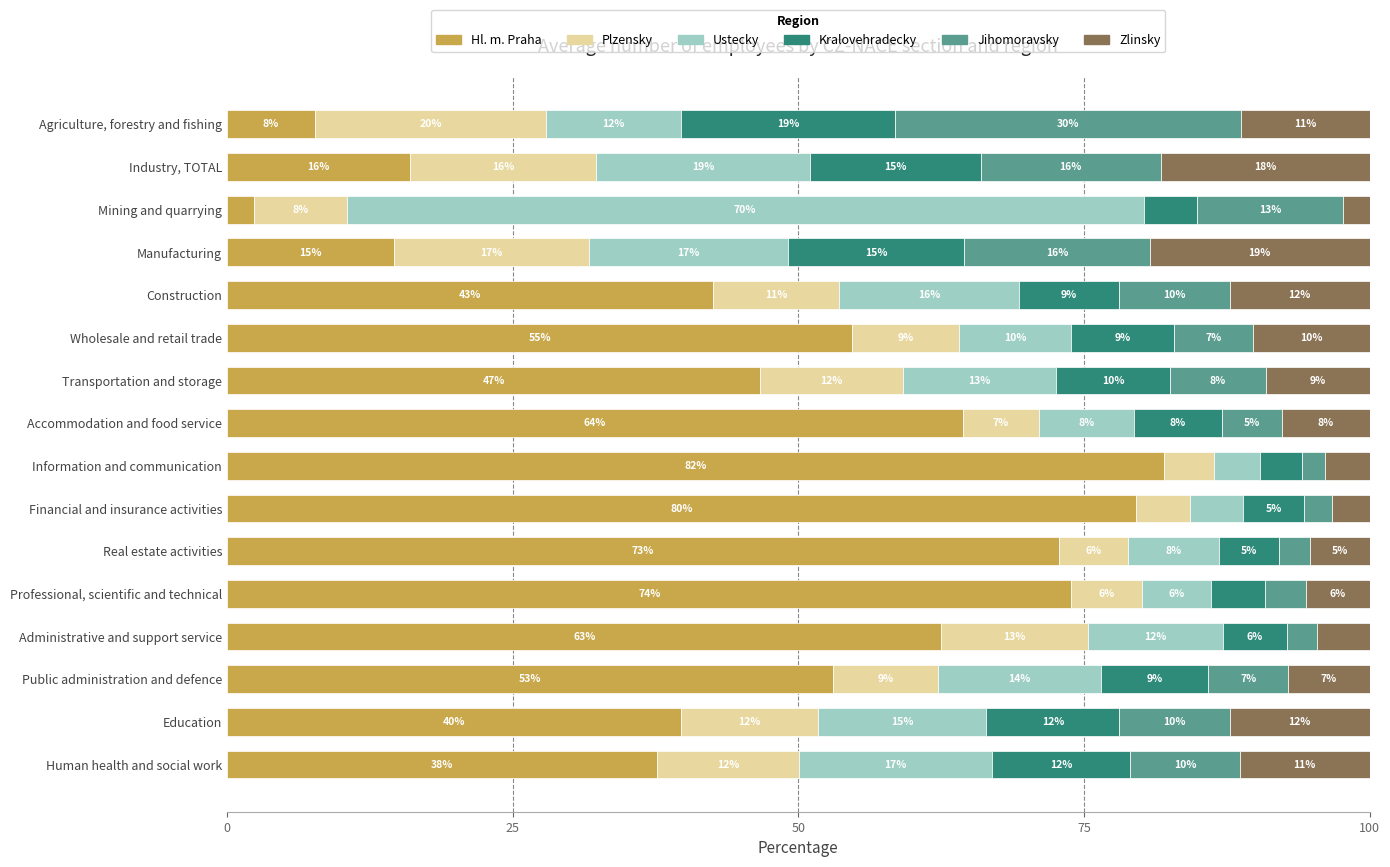

What are all the series names shown in the legend?

Hl. m. Praha, Plzensky, Ustecky, Kralovehradecky, Jihomoravsky, Zlinsky